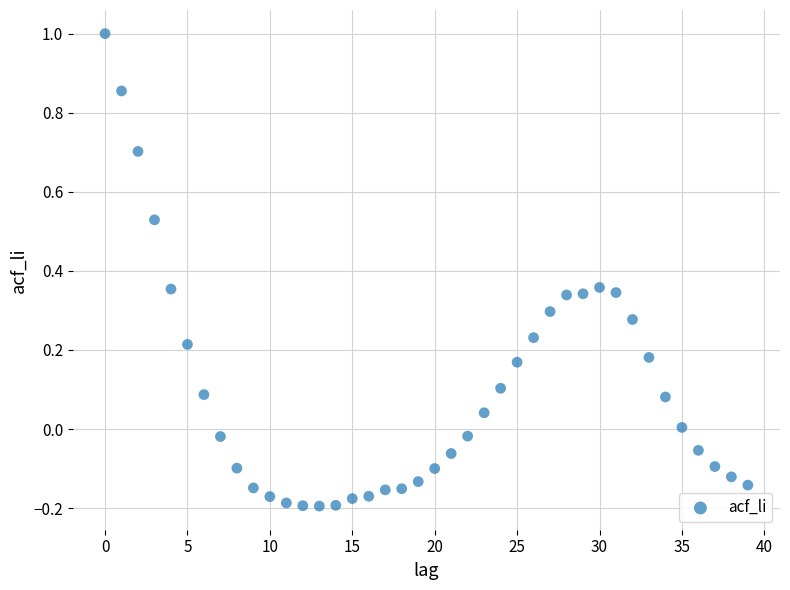

How many points are shown in the scatter plot?

40